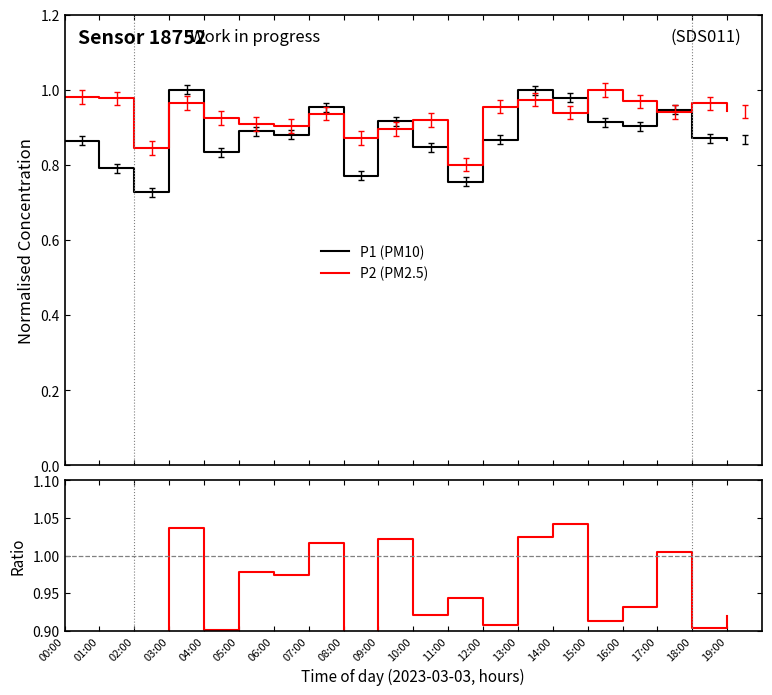

Which series has the largest total across all categories?

Ratio P1/P2 (norm)